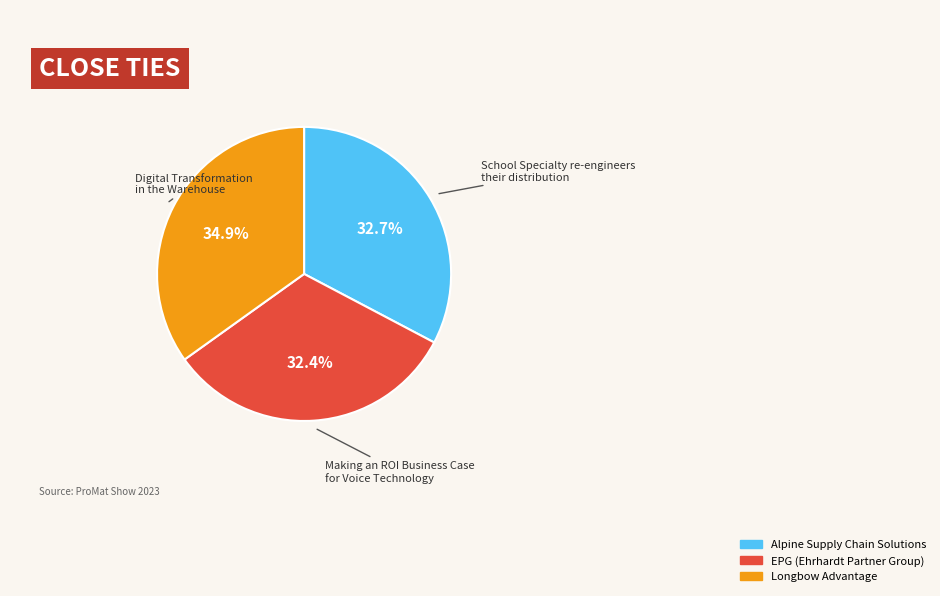

What is the total percentage of EPG (Ehrhardt Partner Group) and Alpine Supply Chain Solutions?

65.1%